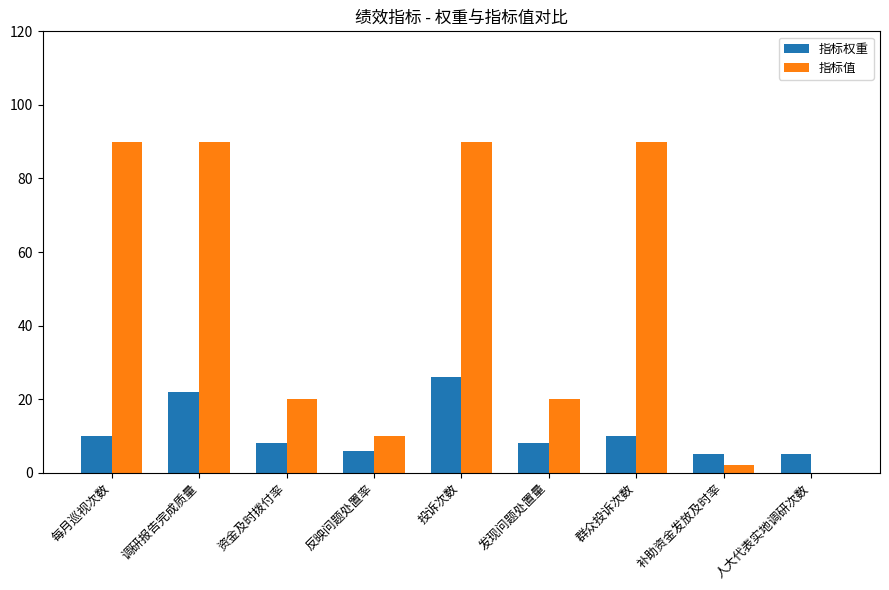

What is the greatest value displayed?

90